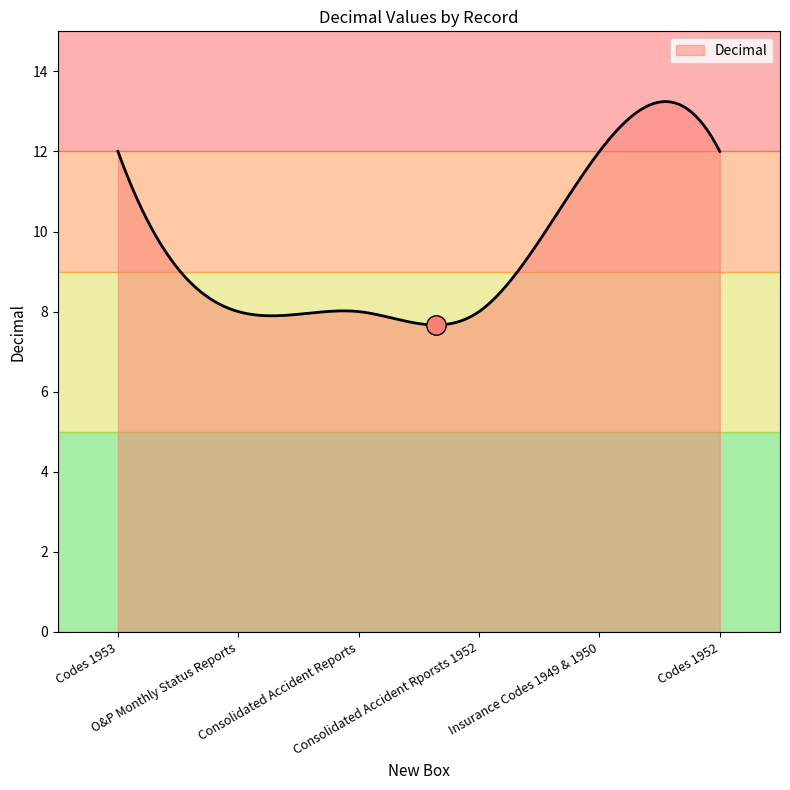

What is the difference between the maximum and minimum values?

5.6